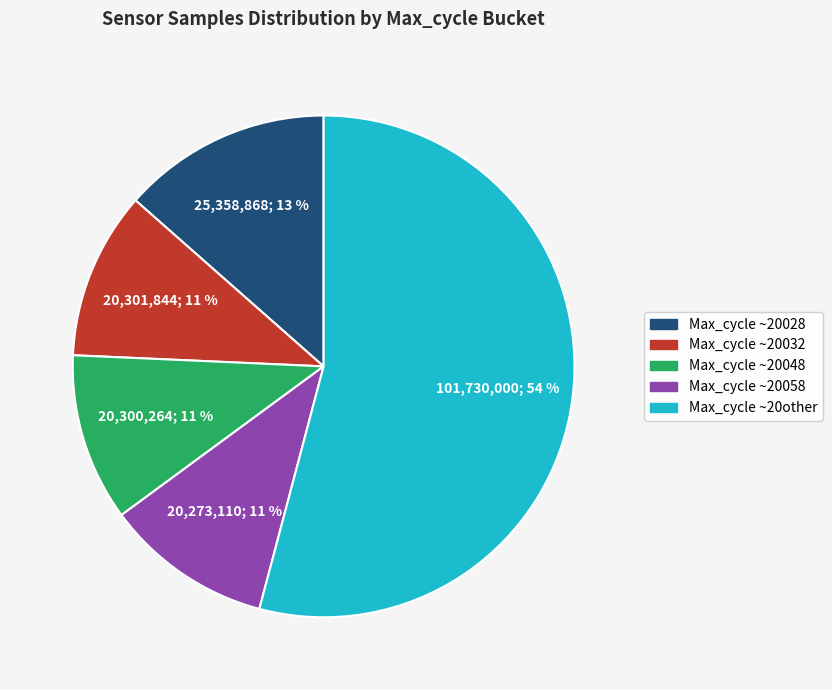

To the nearest percent, what is the difference between the largest and smallest slice percentages?

43%